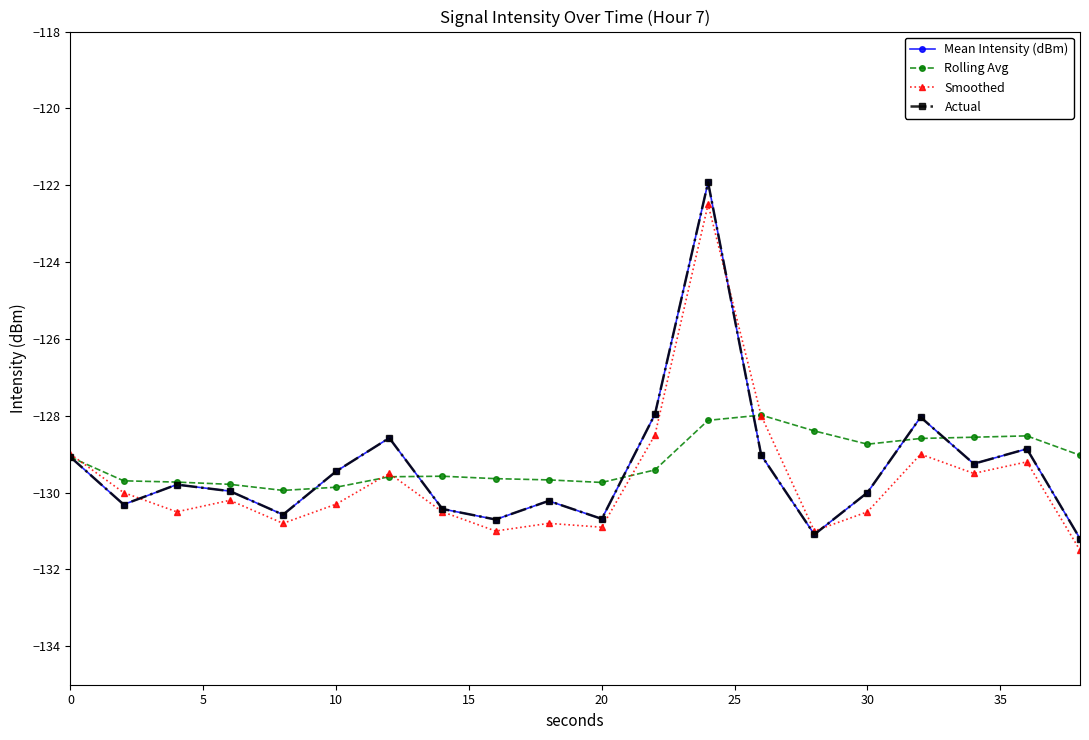

True or false: Mean Intensity (dBm) and Actual cross at least once.

False